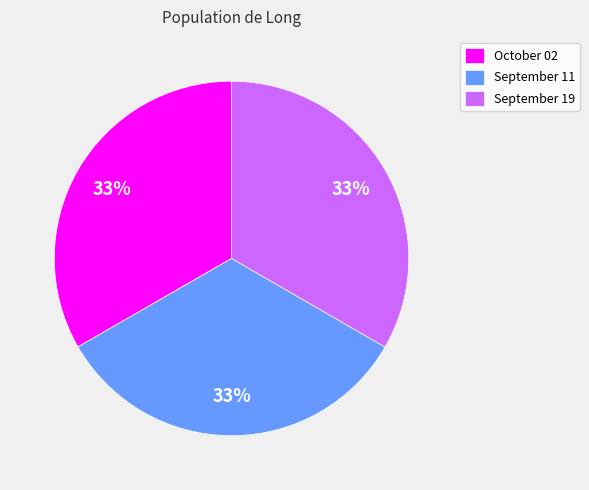

Do October 02 and September 19 together represent more than half of the pie?

Yes